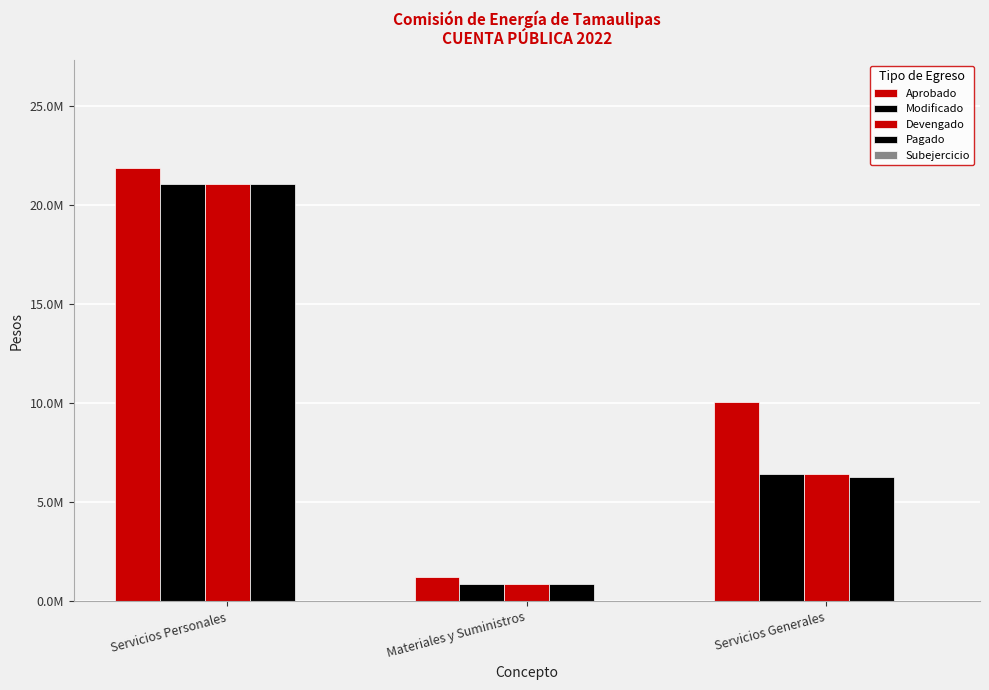

At how many categories does at least one series exceed 15352891?

1